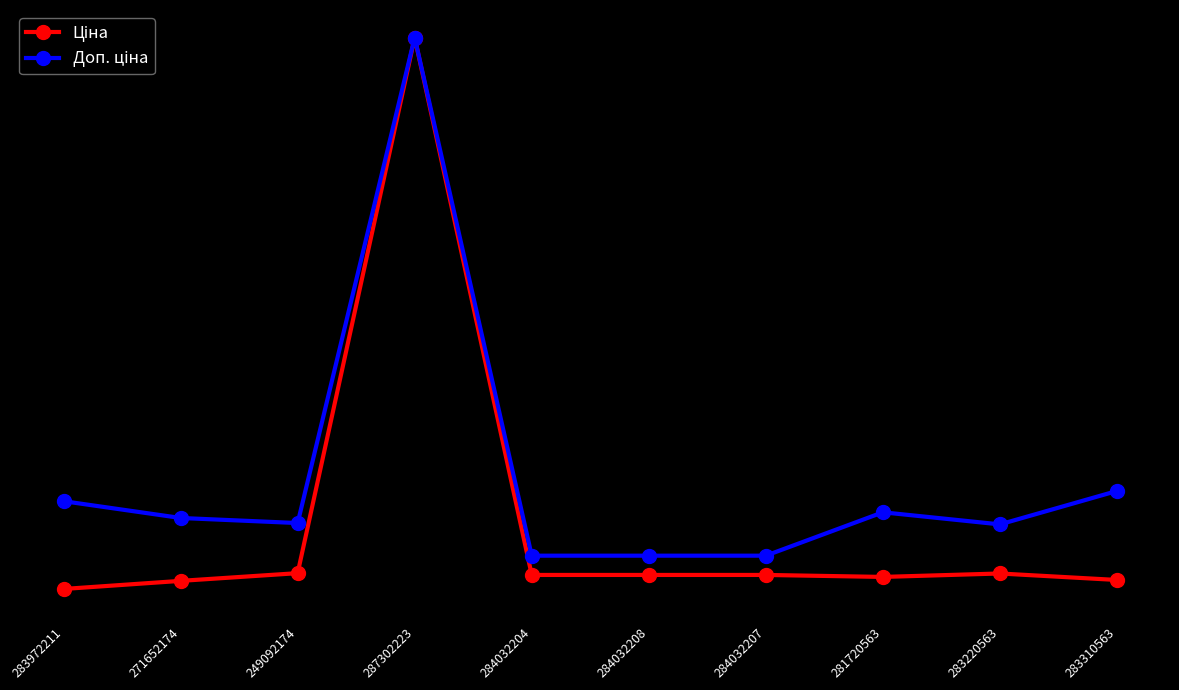

What is the value of the Ціна point at the 10th from the left?

357.4